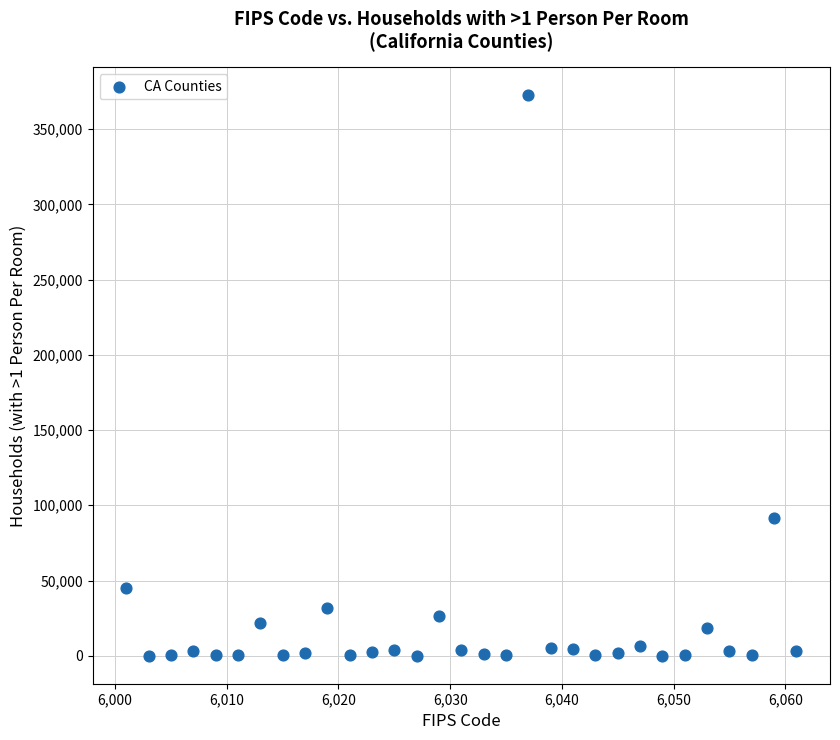

What is the range of X values (max minus min)?

60